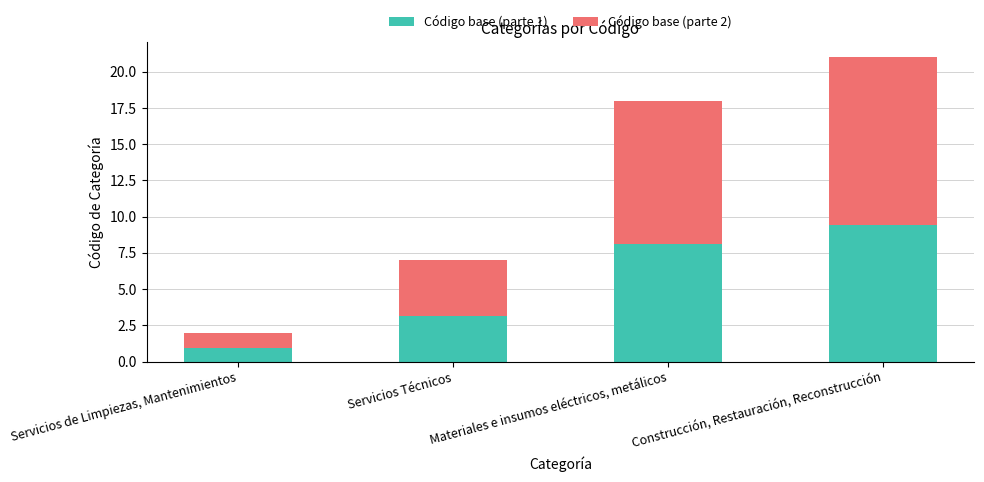

What is the average value of the Código base (parte 1) series?

5.4